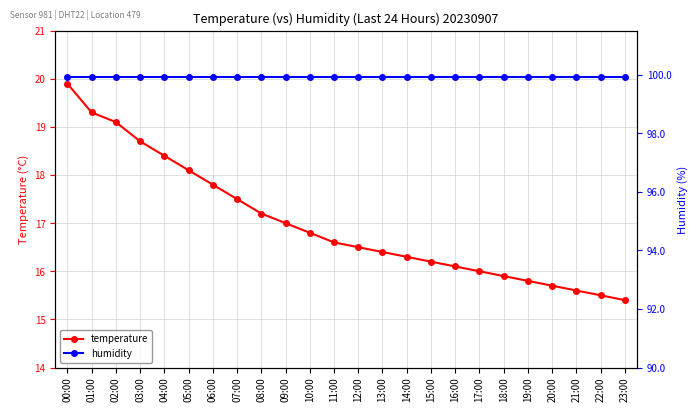

True or false: temperature and humidity intersect in this chart.

False